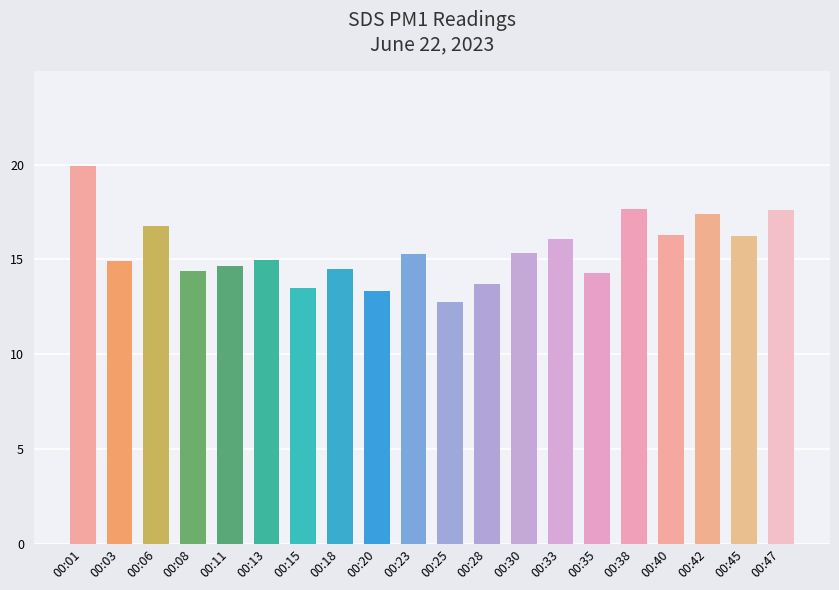

What is the difference between the values at 00:28 and 00:03?

1.2